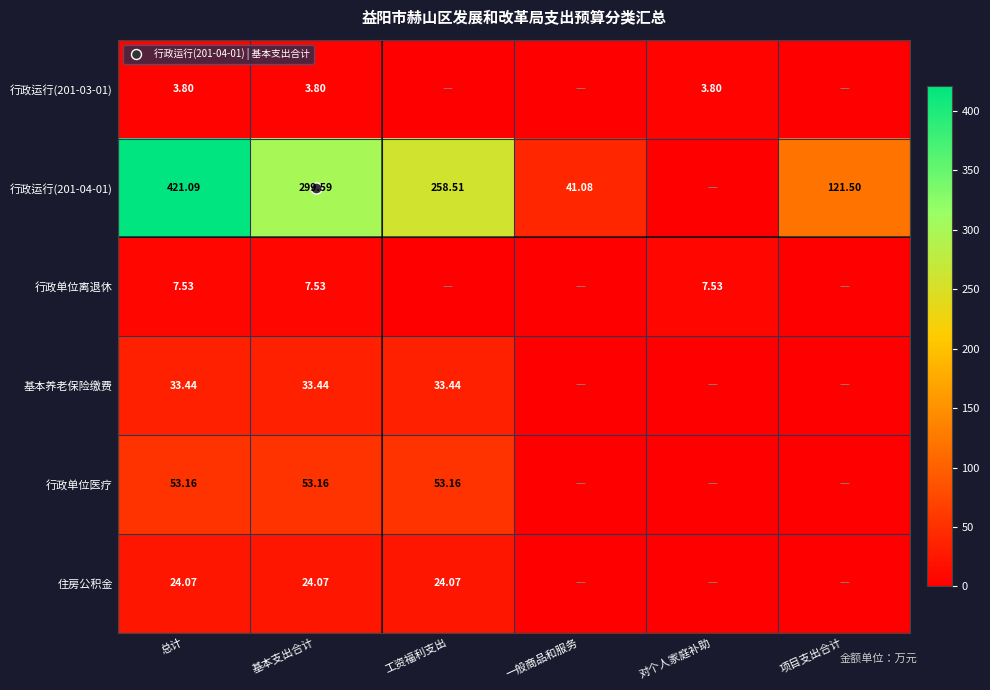

What is the sum of all 行政单位离退休 values?

22.6